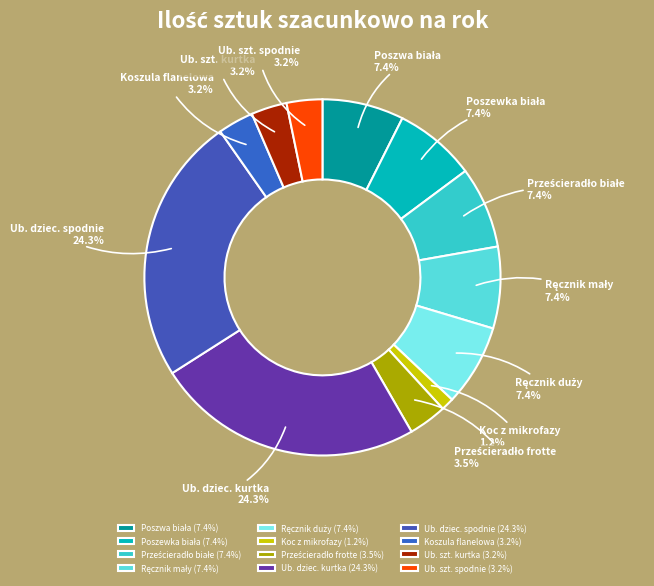

Count the number of slices in the pie.

12